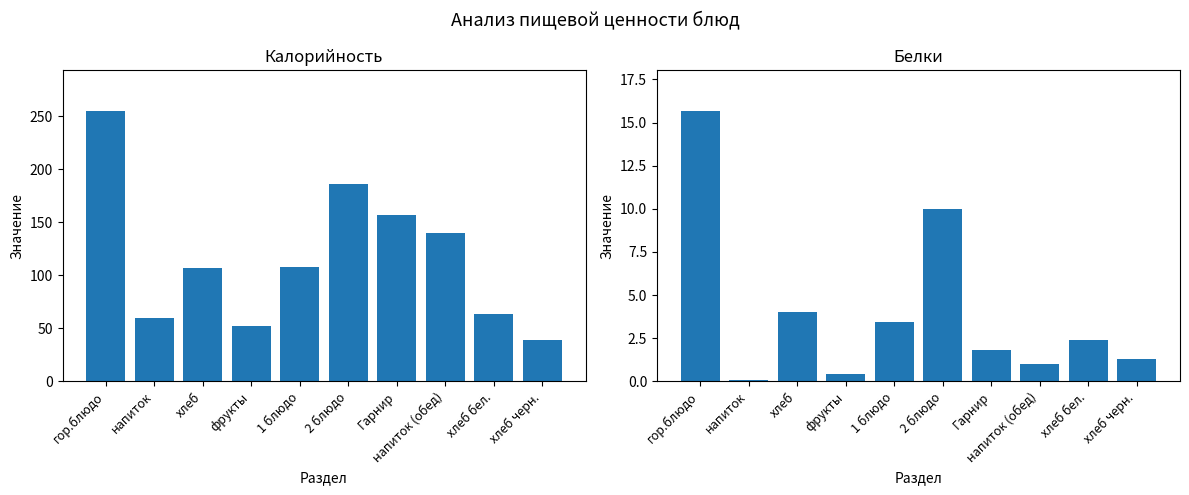

List the series in order of their overall mean, lowest first.

Белки, Калорийность